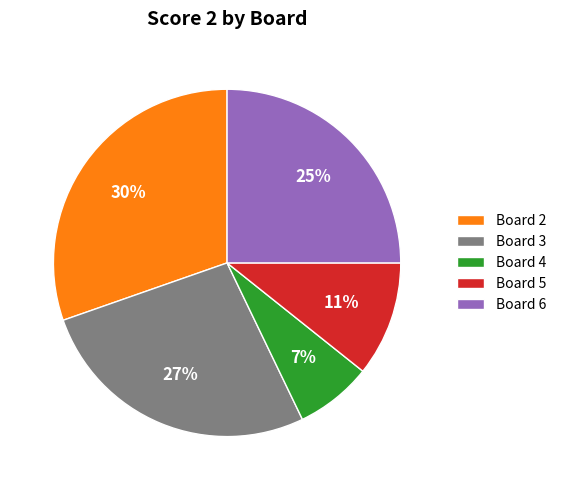

To the nearest percent, what is the average slice percentage?

20%